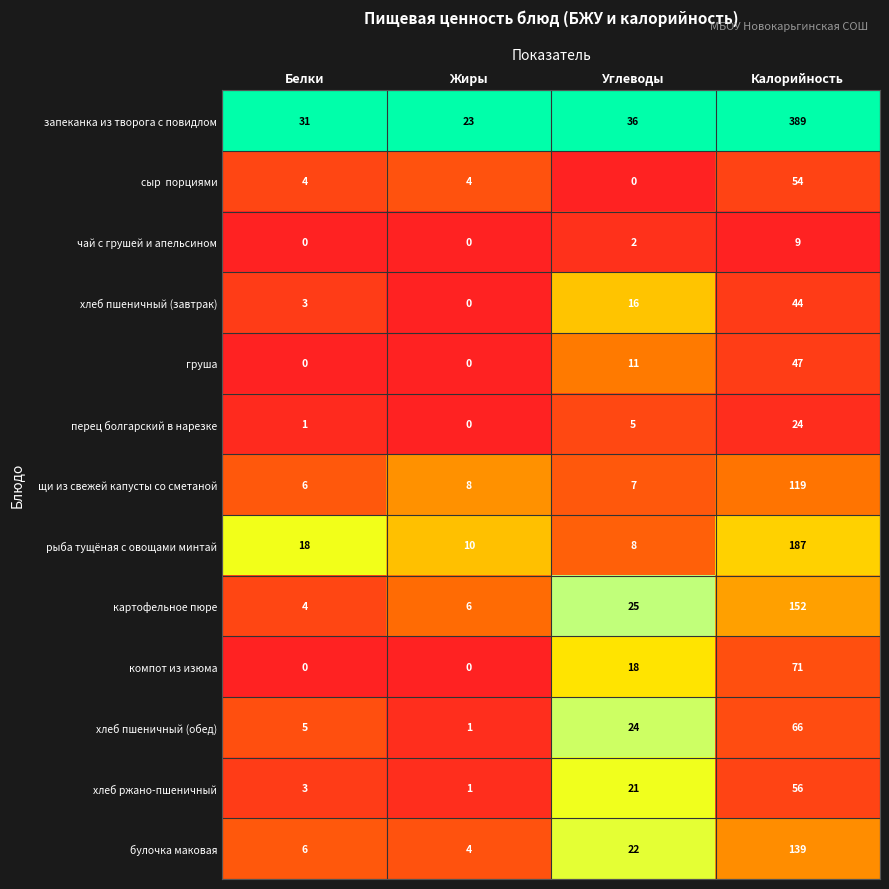

How many series are shown in this chart?

13